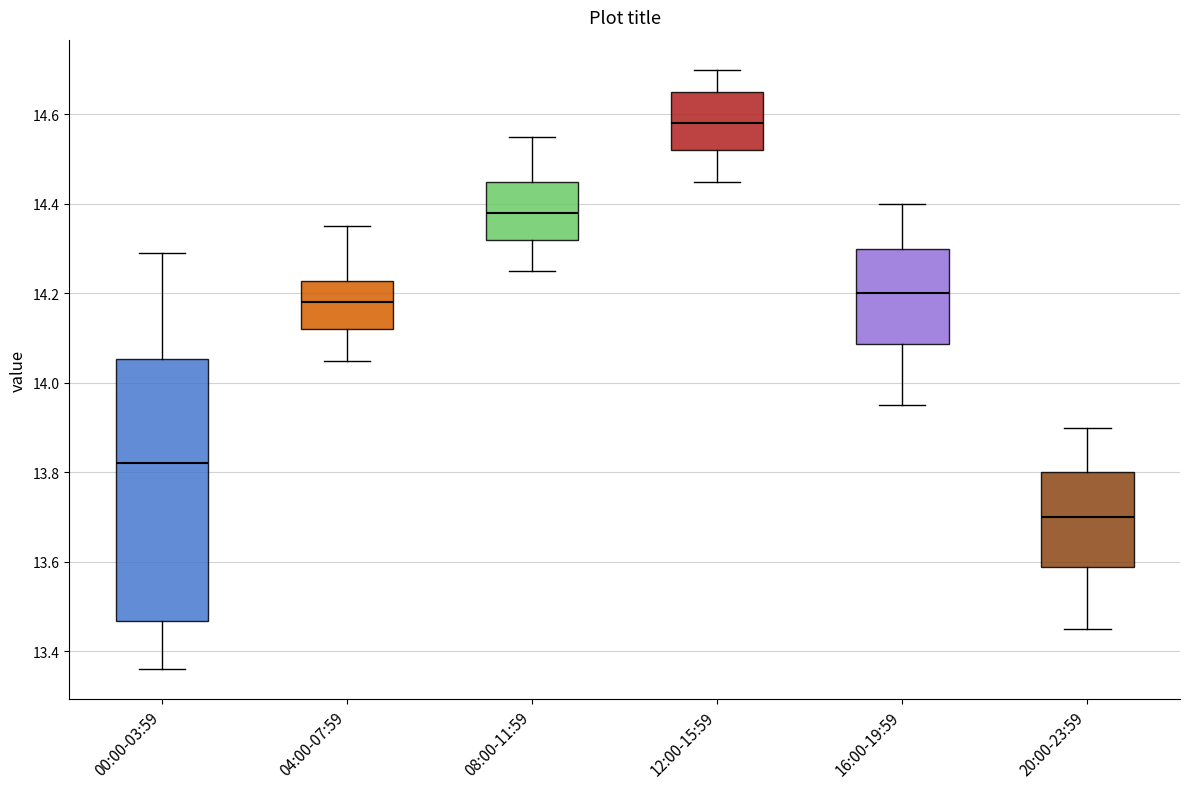

Where is the upper edge of the box for 12:00-15:59 on the y-axis? The values are not printed on the chart, so give them approximately, as read against the axis.

14.66